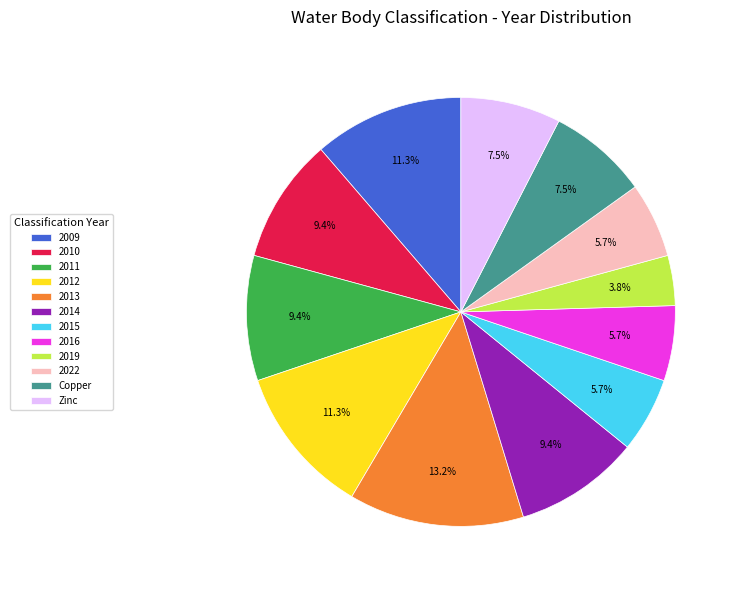

To the nearest percent, what is the difference between the largest and smallest slice percentages?

9%